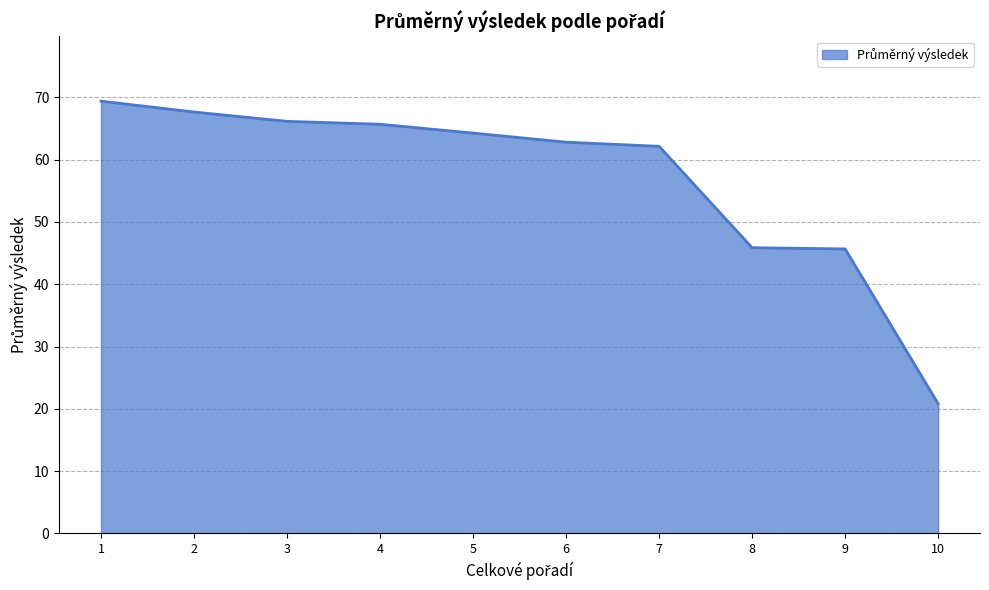

What is the greatest value displayed?

69.4